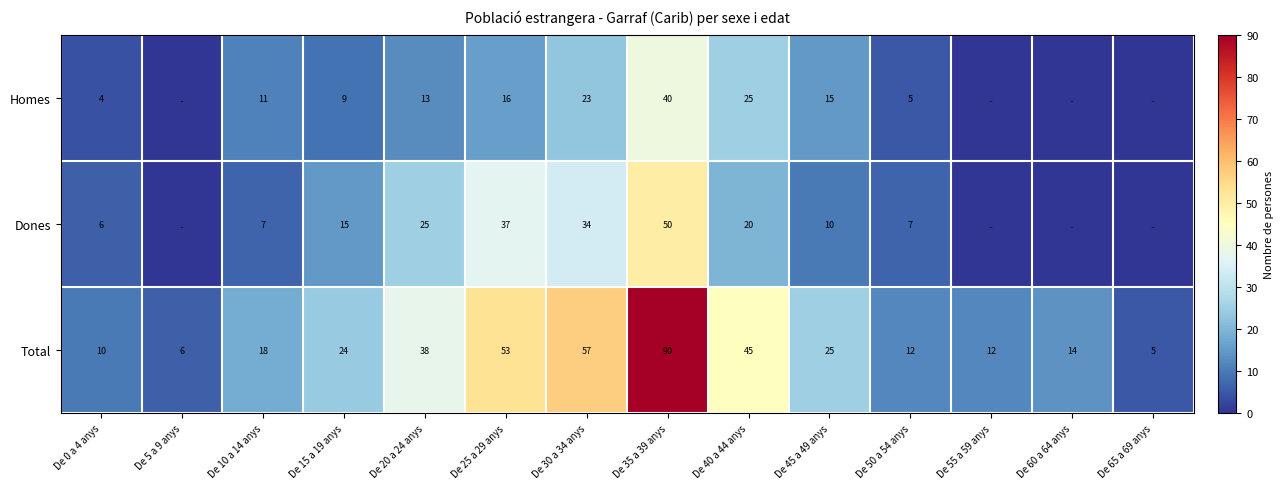

What value does the Total series have at De 25 a 29 anys, to the nearest 5?

55